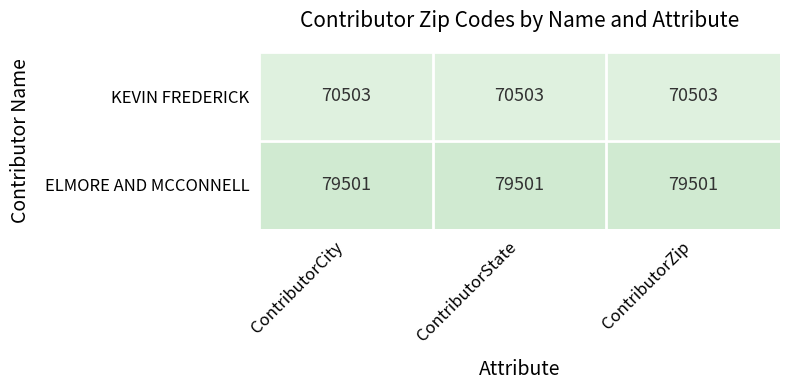

Rank the series by their maximum value, from lowest to highest.

KEVIN FREDERICK, ELMORE AND MCCONNELL